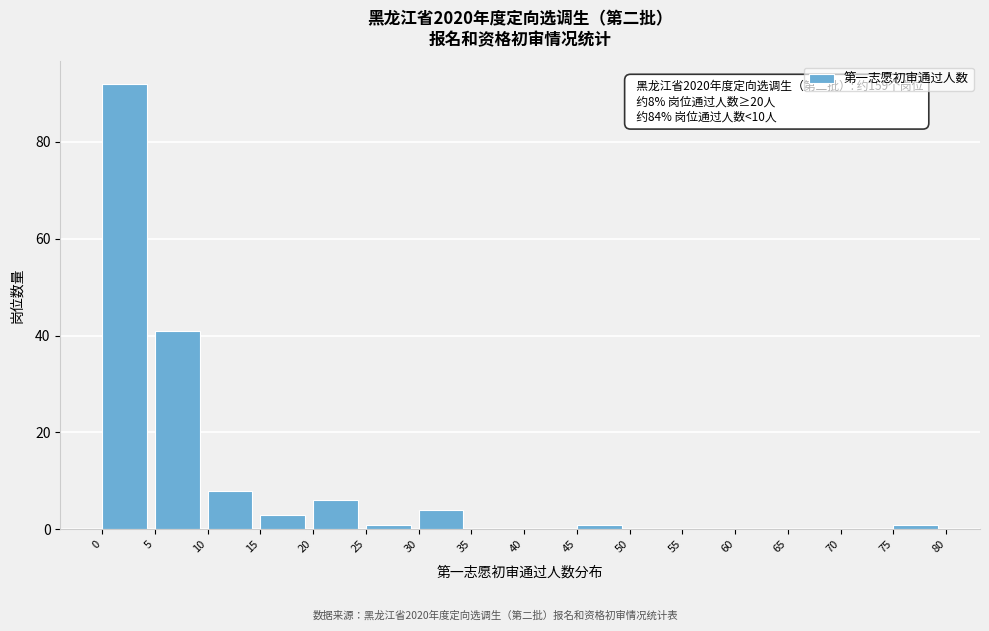

Which range on the x-axis has the tallest bar?

0 to 5